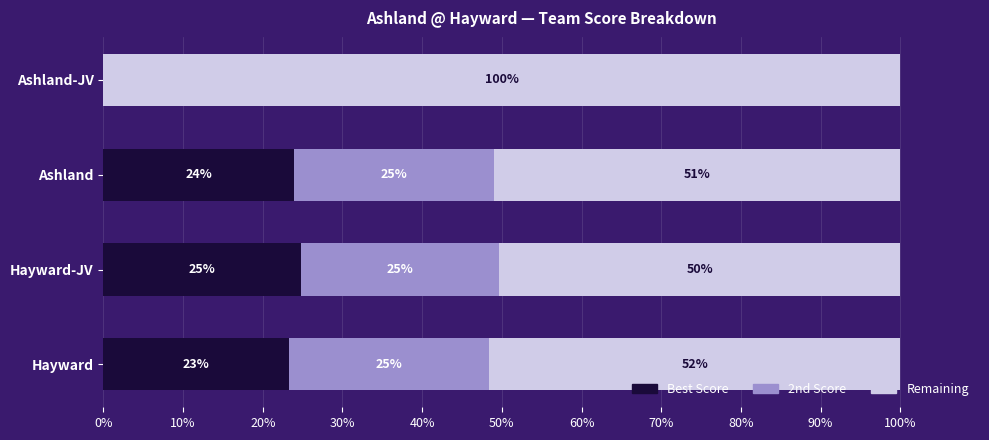

Is it true that Best Score equals 24.0 at Ashland?

True